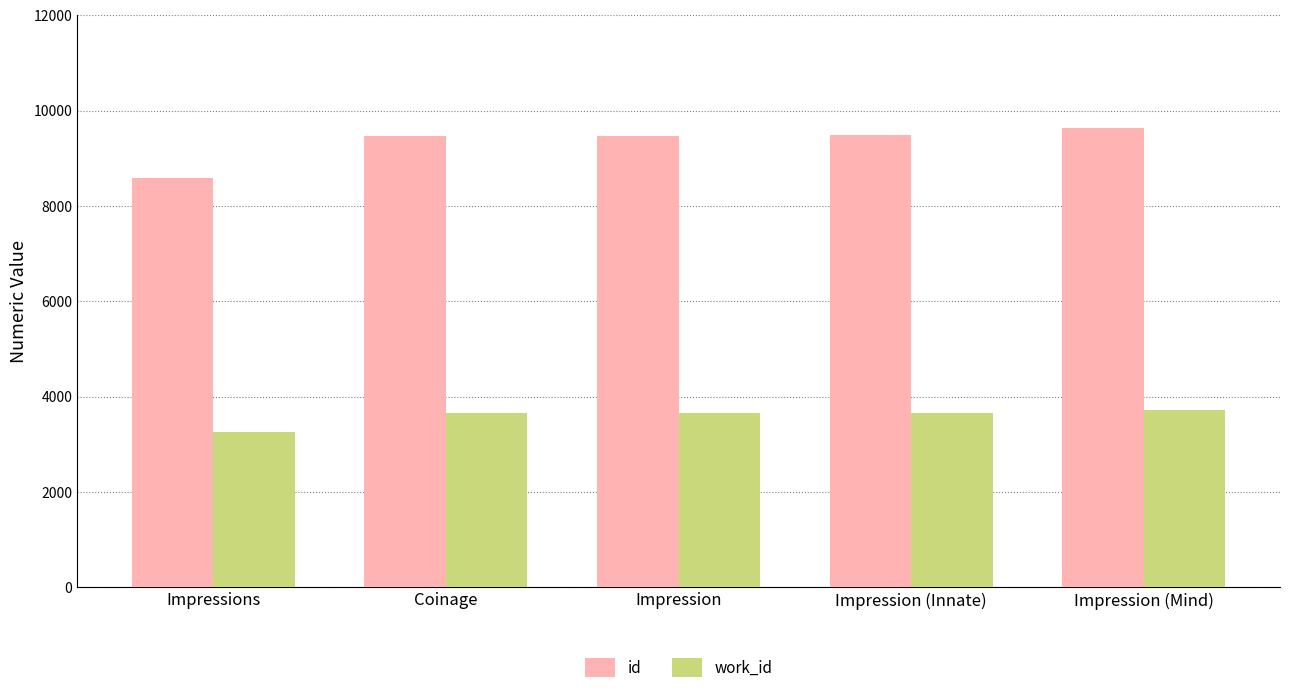

At Impressions, list the series in order from largest to smallest.

id, work_id